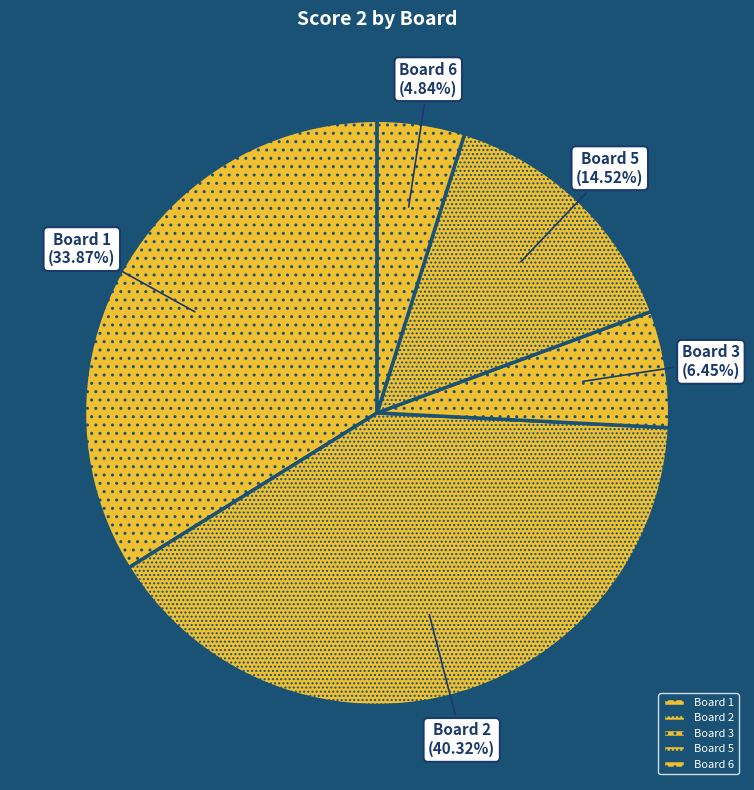

Does any single category account for the majority?

No